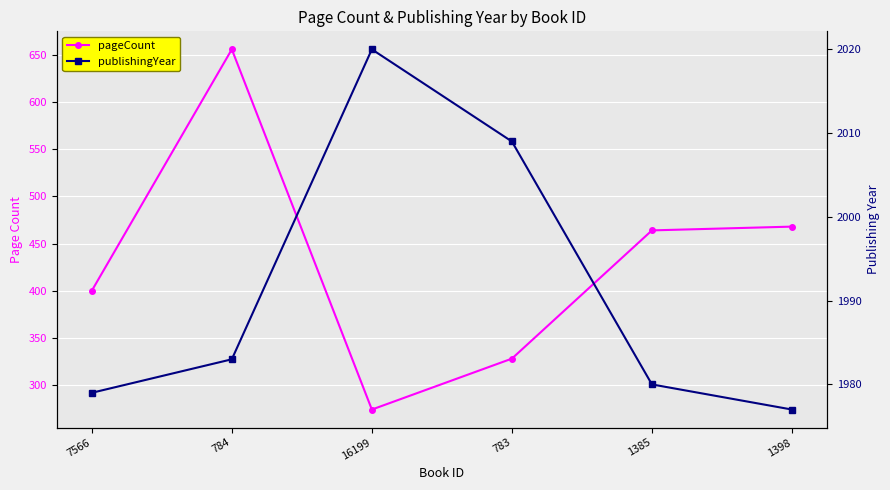

At how many categories does at least one series exceed 825?

6